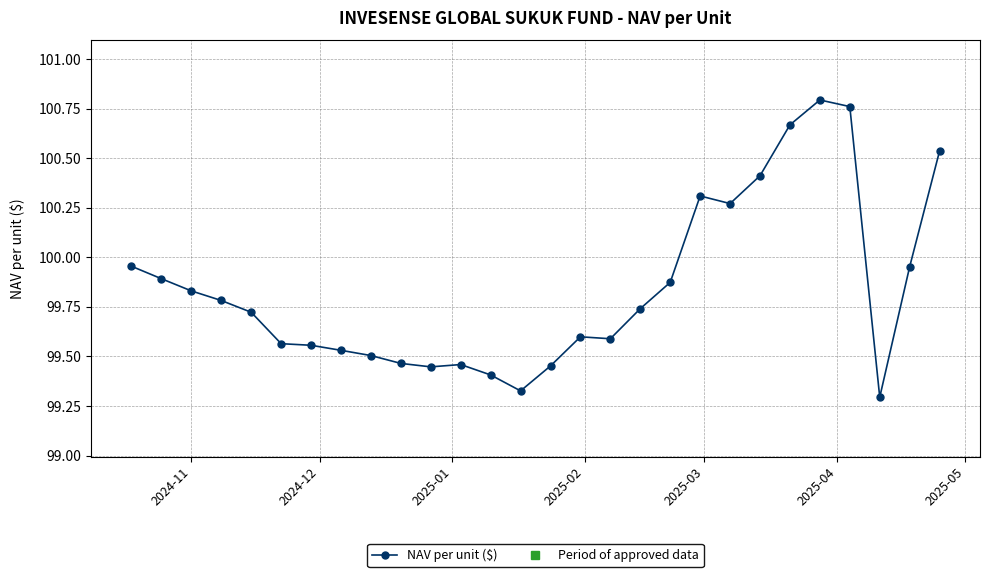

What is the difference between the maximum and second lowest values?

1.5